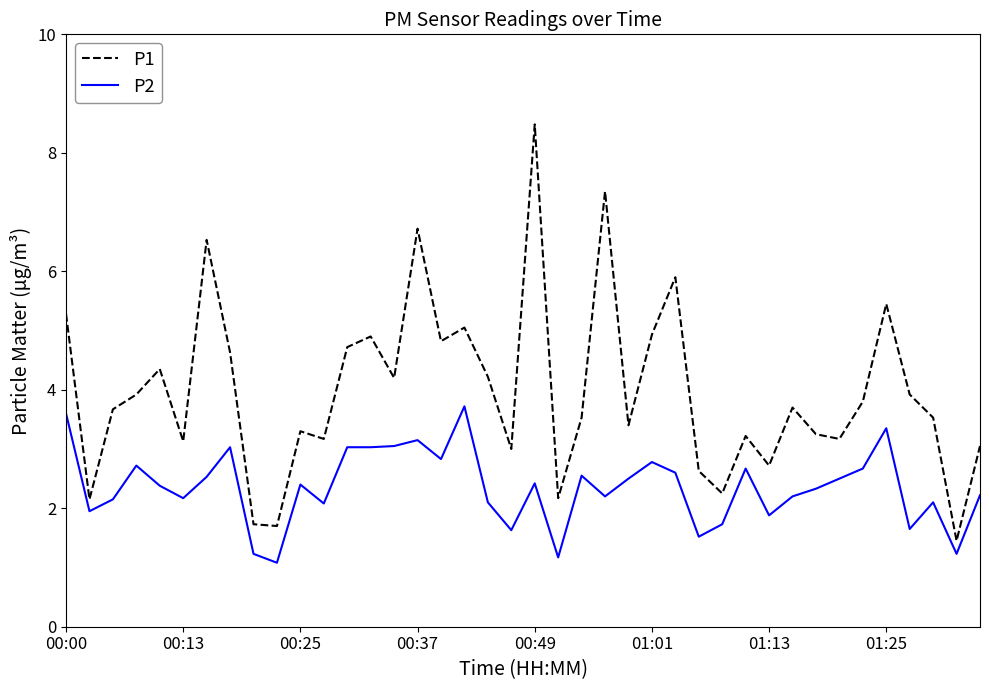

True or false: P2 and P1 intersect in this chart.

False